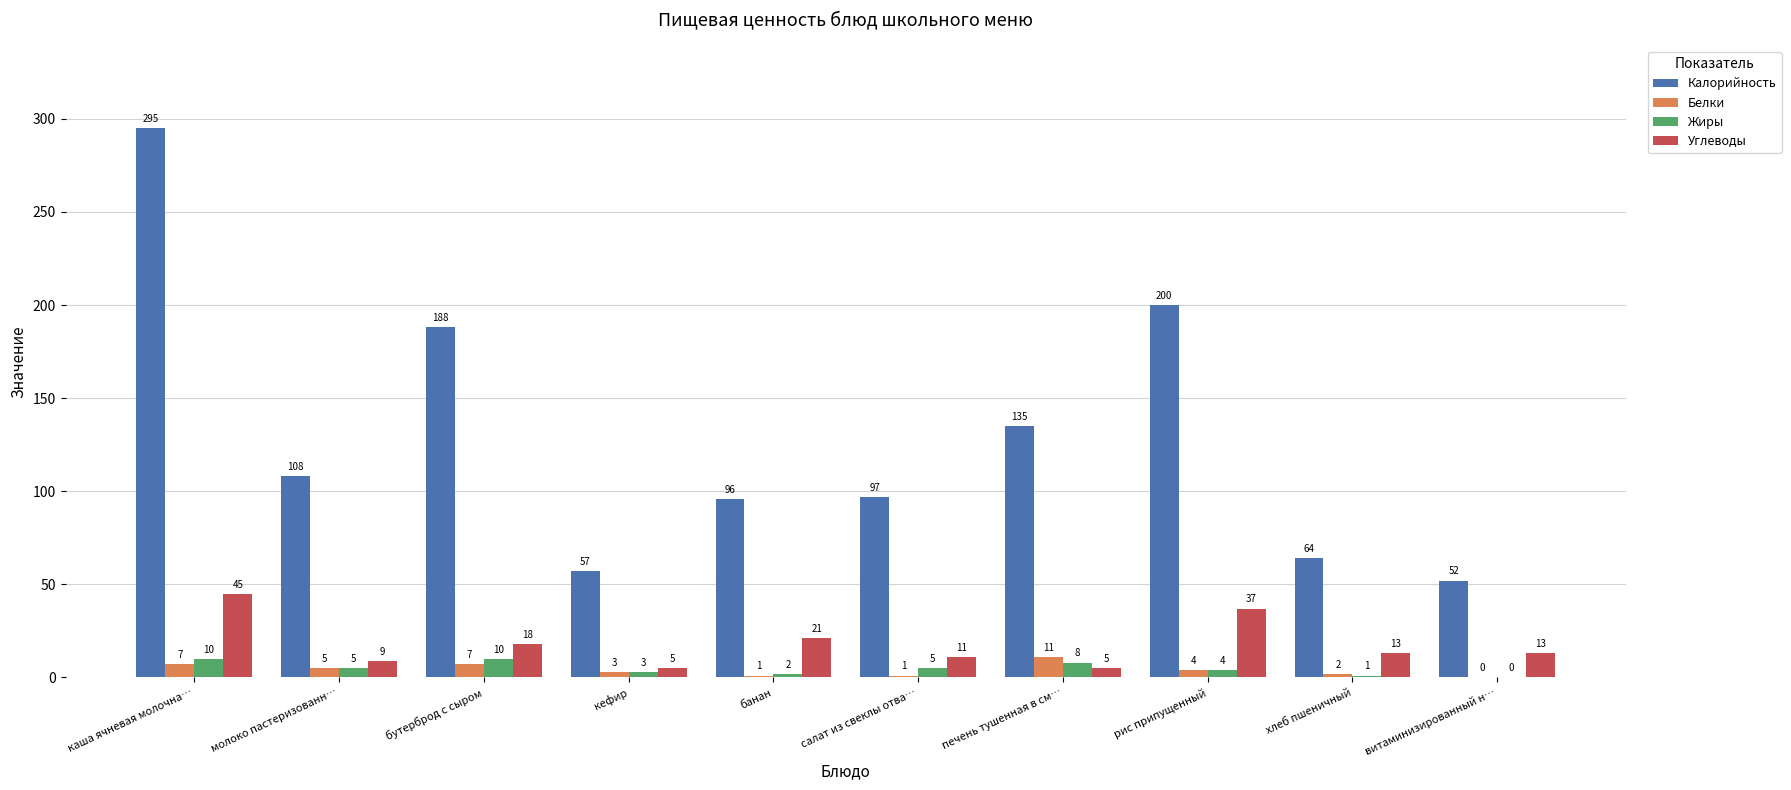

Which series changed the most between банан and печень тушенная в см…?

Калорийность